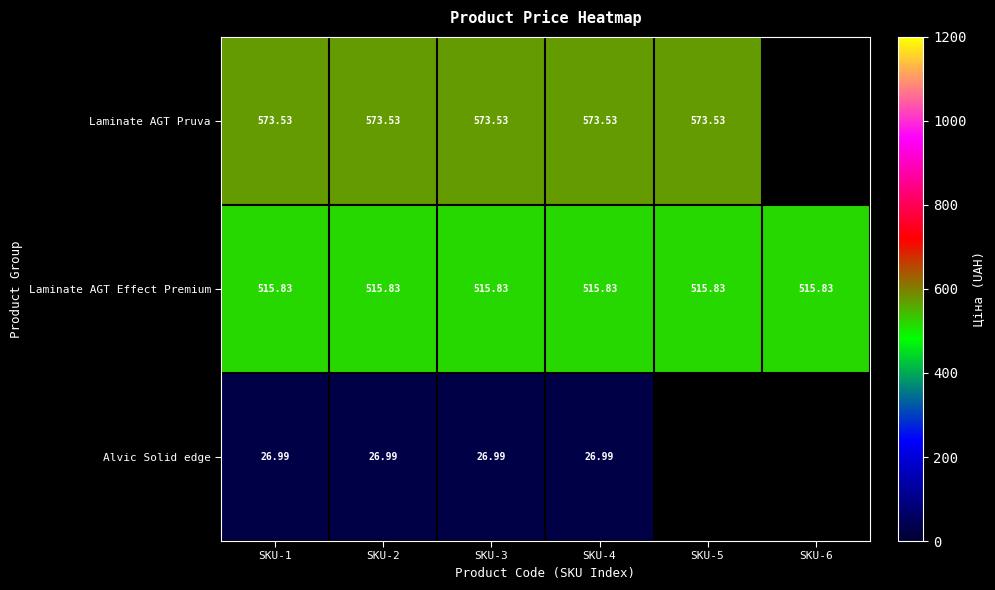

At SKU-3, list the series in order from smallest to largest.

Alvic Solid edge, Laminate AGT Effect Premium, Laminate AGT Pruva